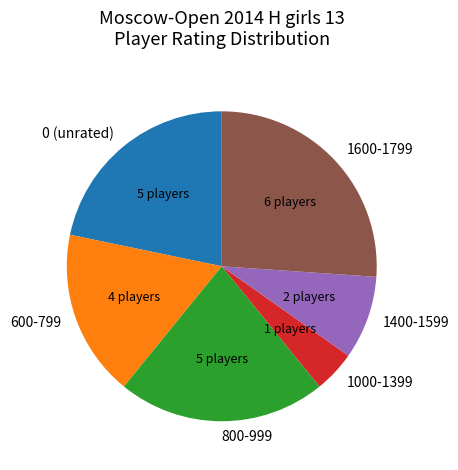

Does 800-999 represent more than half of the total?

No